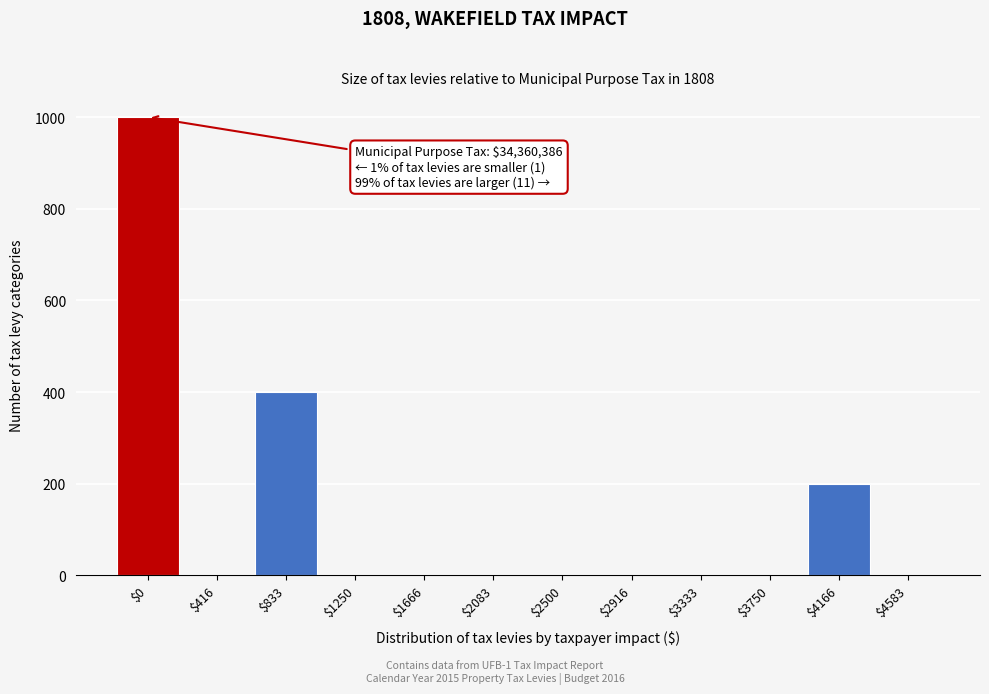

At which label is the value closest to 500?

$833